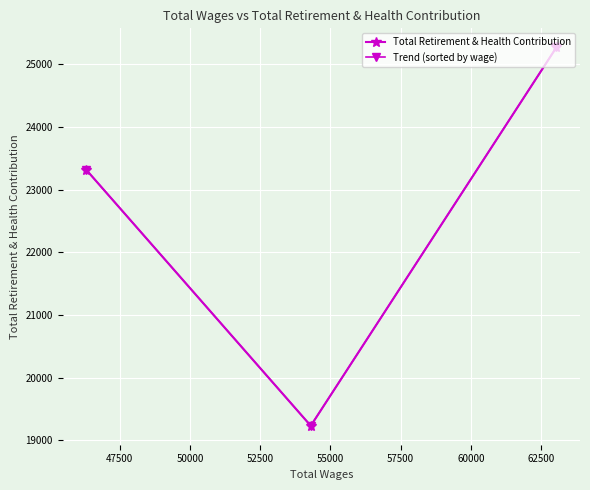

What is the average value of the Total Retirement & Health Contribution series?

22607